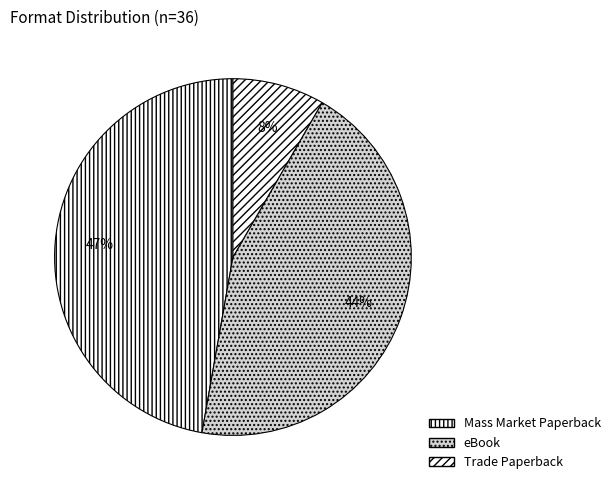

Which has a higher value, Mass Market Paperback or Trade Paperback?

Mass Market Paperback